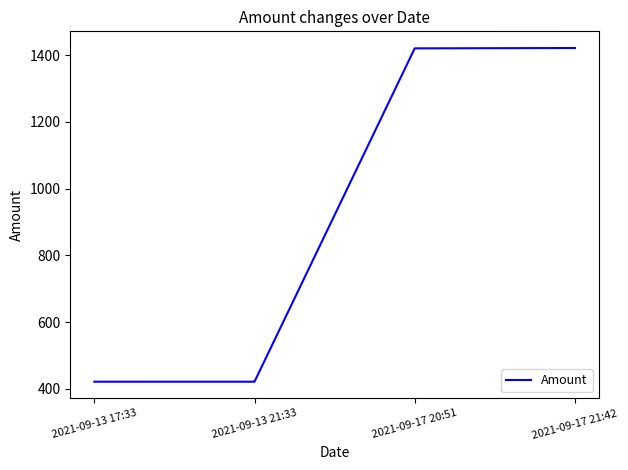

How many values exceed 1419?

2